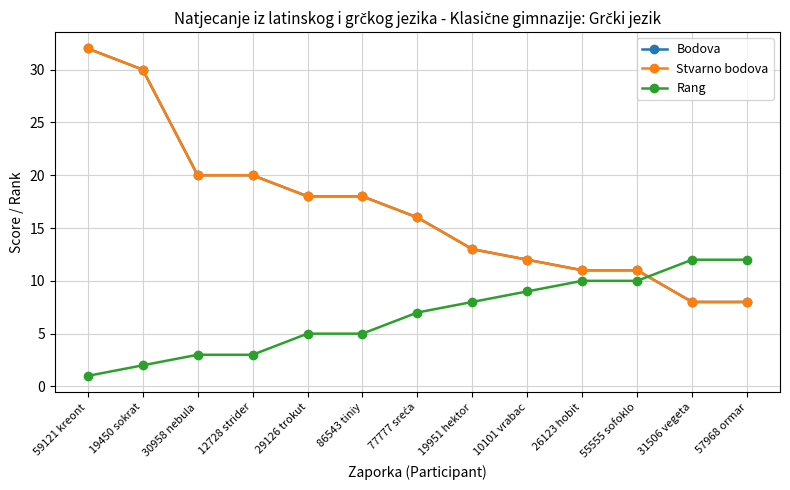

Is the value of Stvarno bodova at 19951 hektor greater than the value of Bodova at 30958 nebula?

No